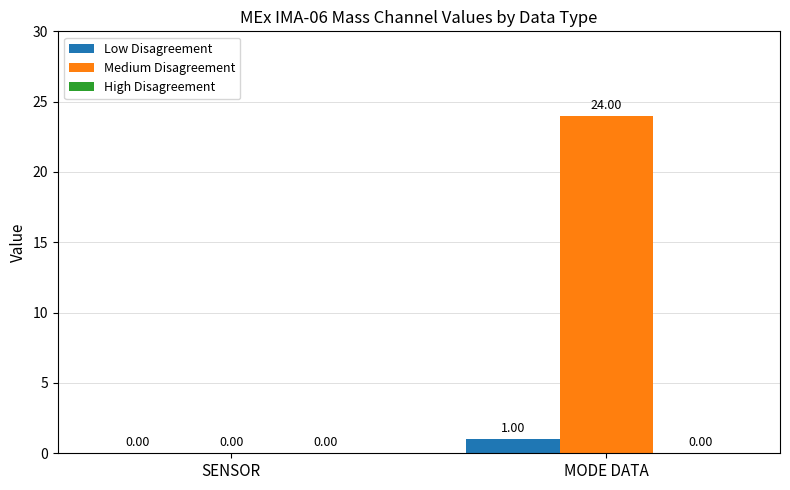

Which series has the largest total across all categories?

Medium Disagreement